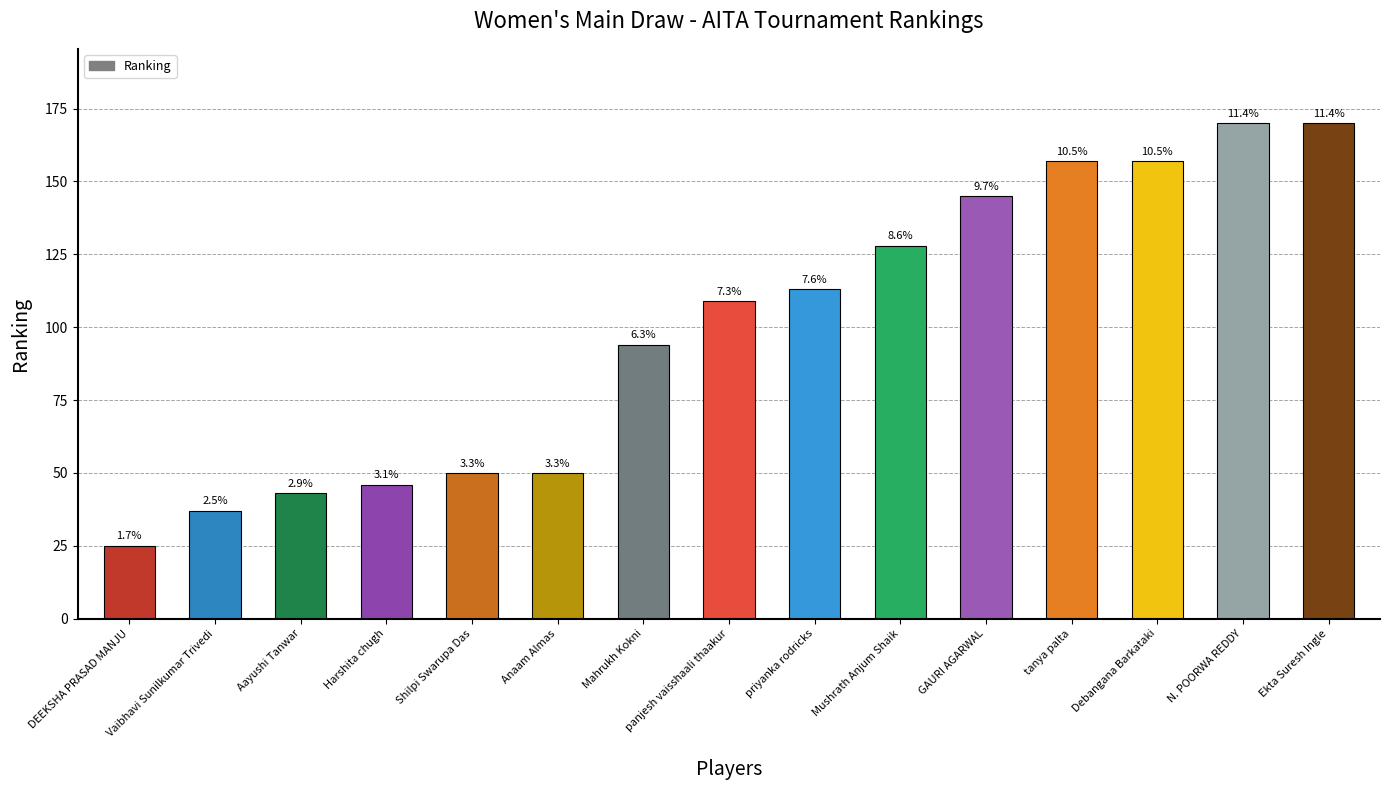

Which has a higher value, Mahrukh Kokni or N. POORWA REDDY?

N. POORWA REDDY